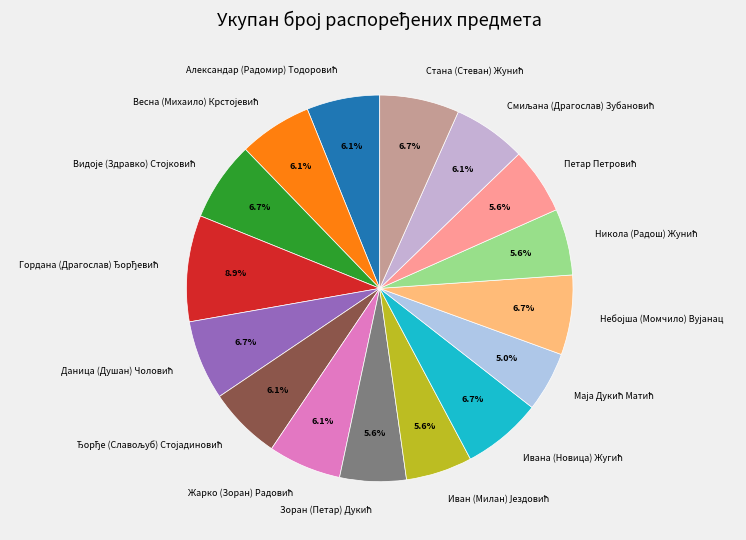

Is there a majority slice in this chart?

No